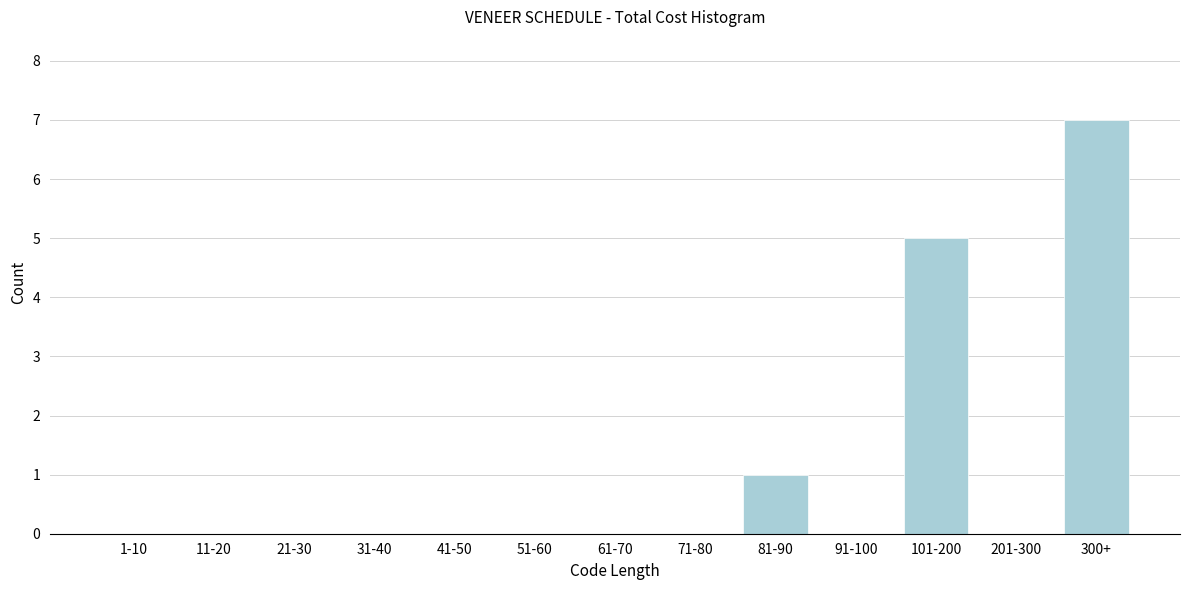

Reading left to right, what are all the values shown in this chart?

1-10=0	11-20=0	21-30=0	31-40=0	41-50=0	51-60=0	61-70=0	71-80=0	81-90=1	91-100=0	101-200=5	201-300=0	300+=7